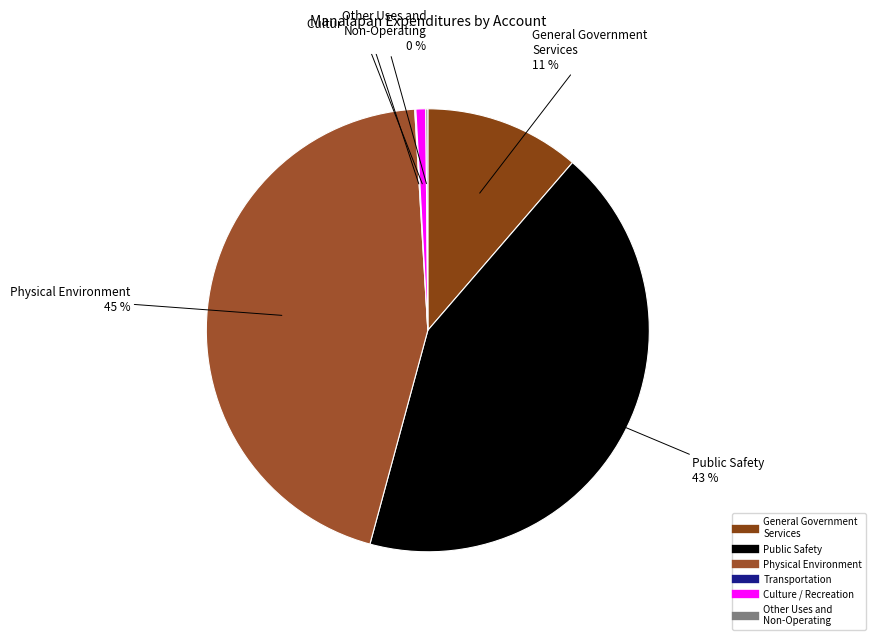

To the nearest percent, what is the average slice percentage?

17%